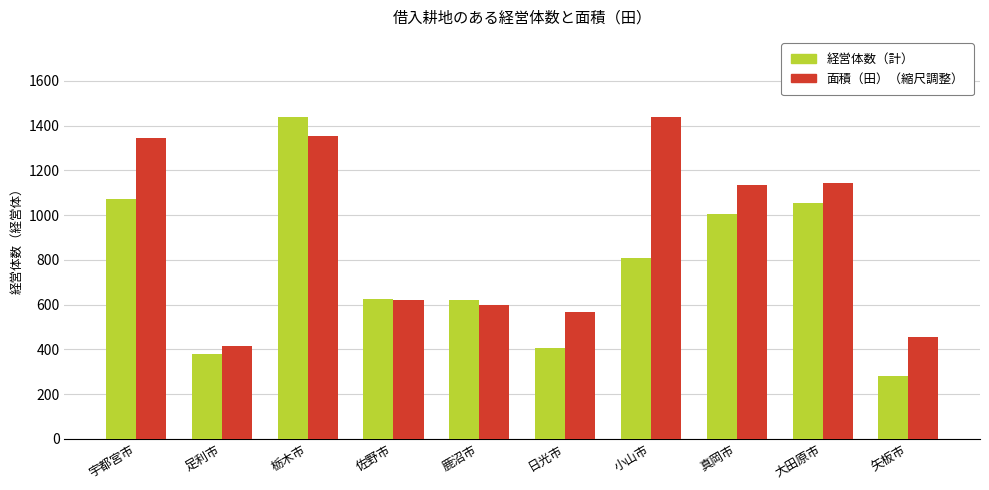

What are all the series names shown in the legend?

経営体数（計）, 面積（田）（縮尺調整）